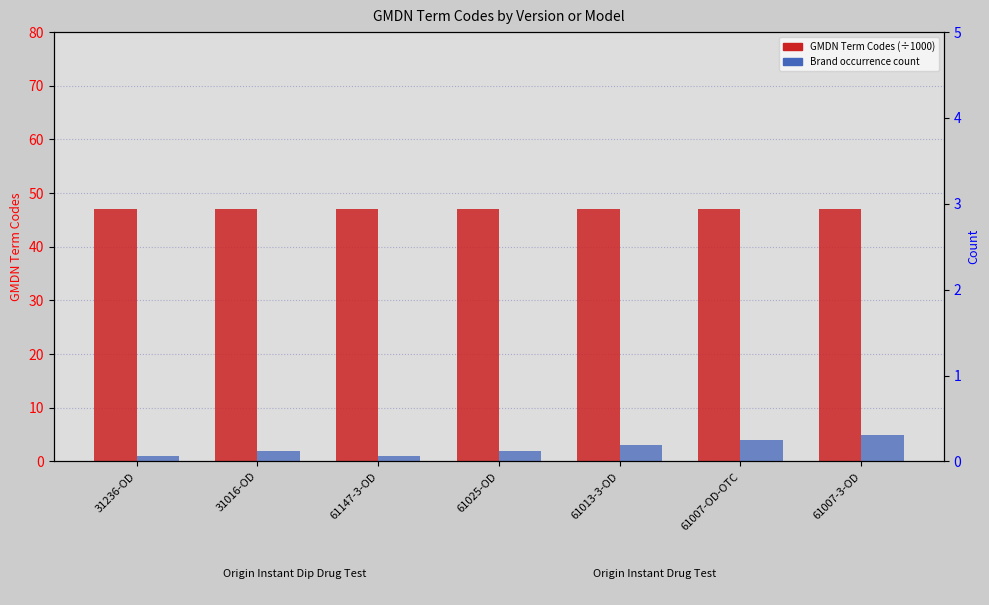

What is the minimum value for GMDN Term Codes (÷1000)?

47.0